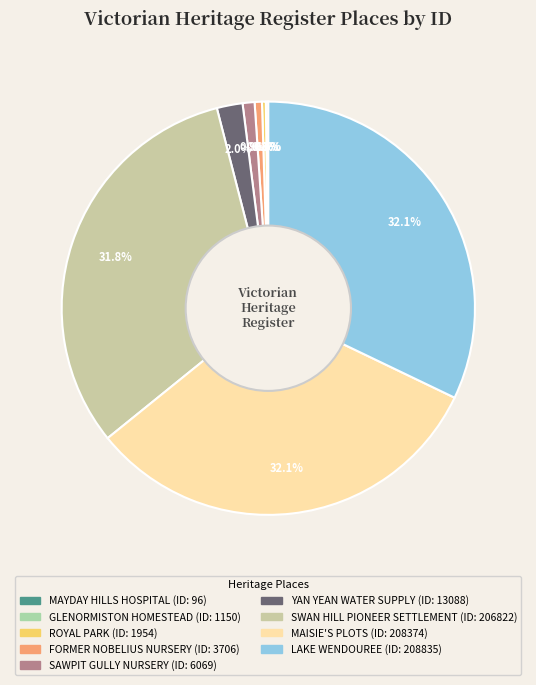

To the nearest percent, what is the difference between the largest and smallest slice percentages?

32%